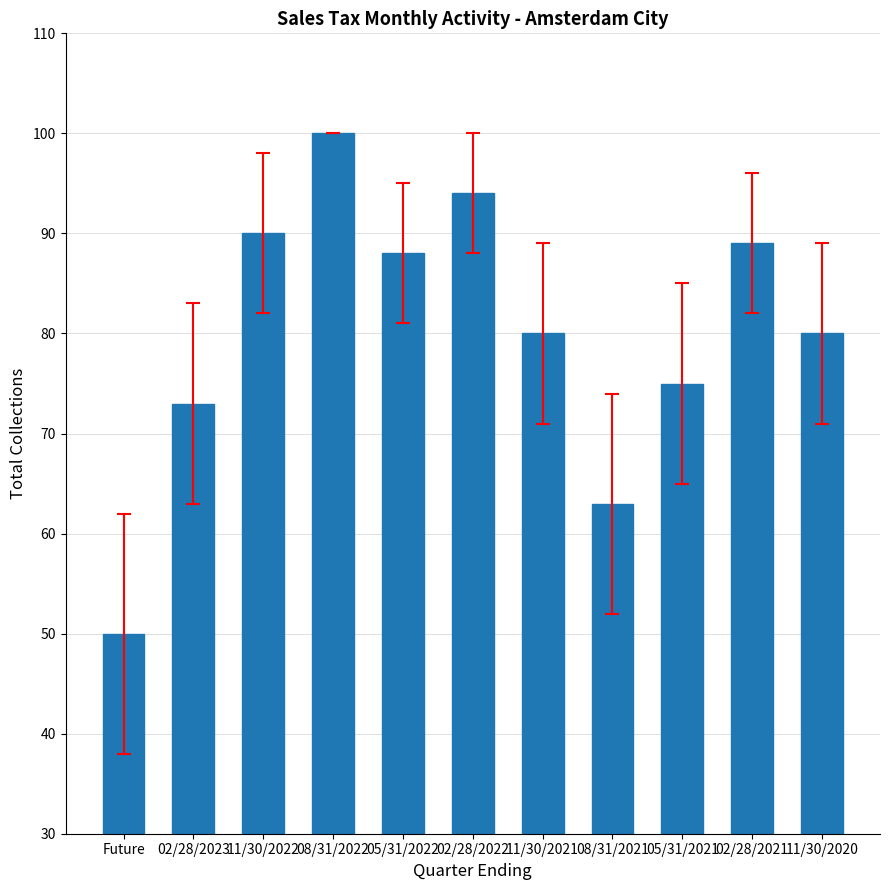

What is the difference between the values at 08/31/2022 and 05/31/2021?

25